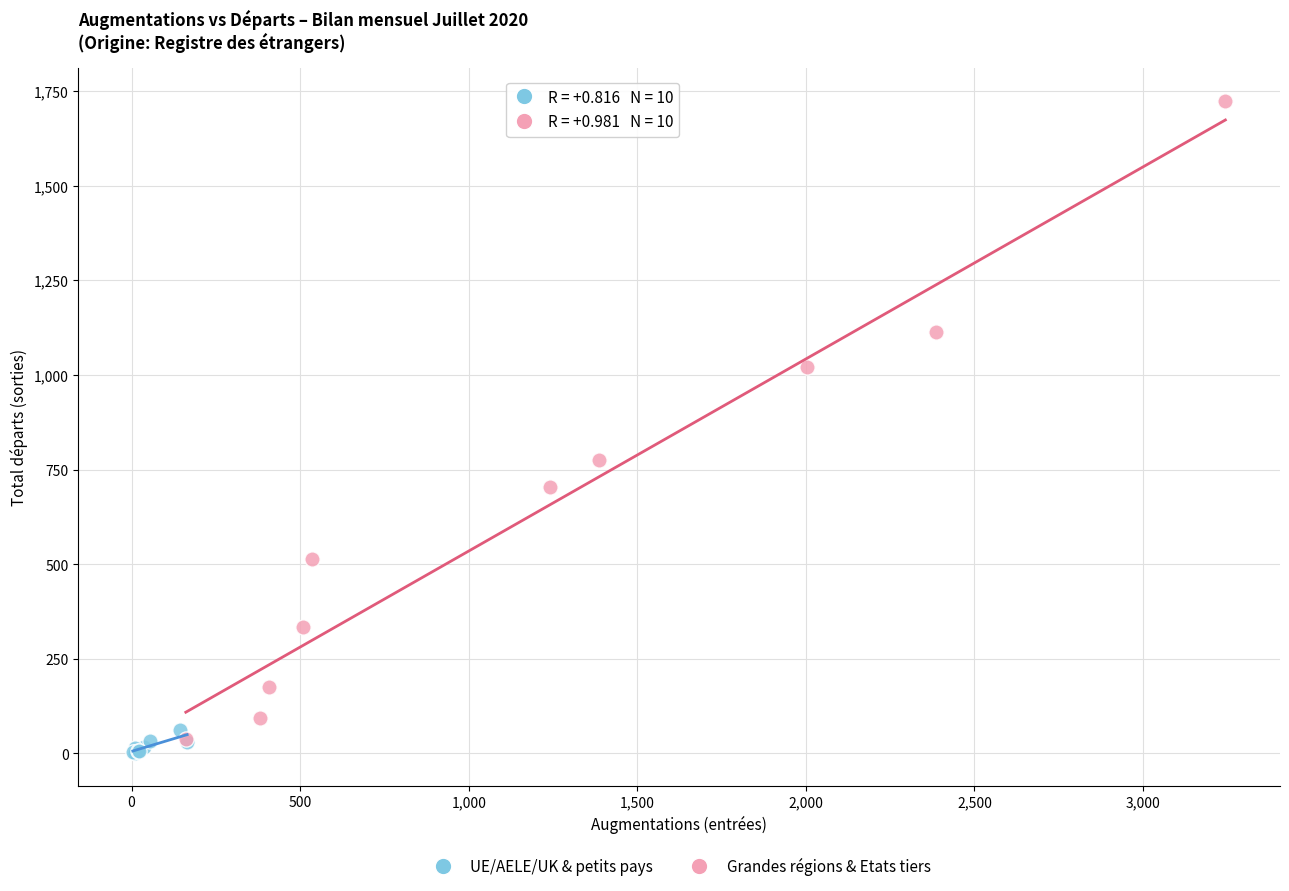

What are all the series names shown in the legend?

UE/AELE/UK & petits pays, Grandes régions & Etats tiers